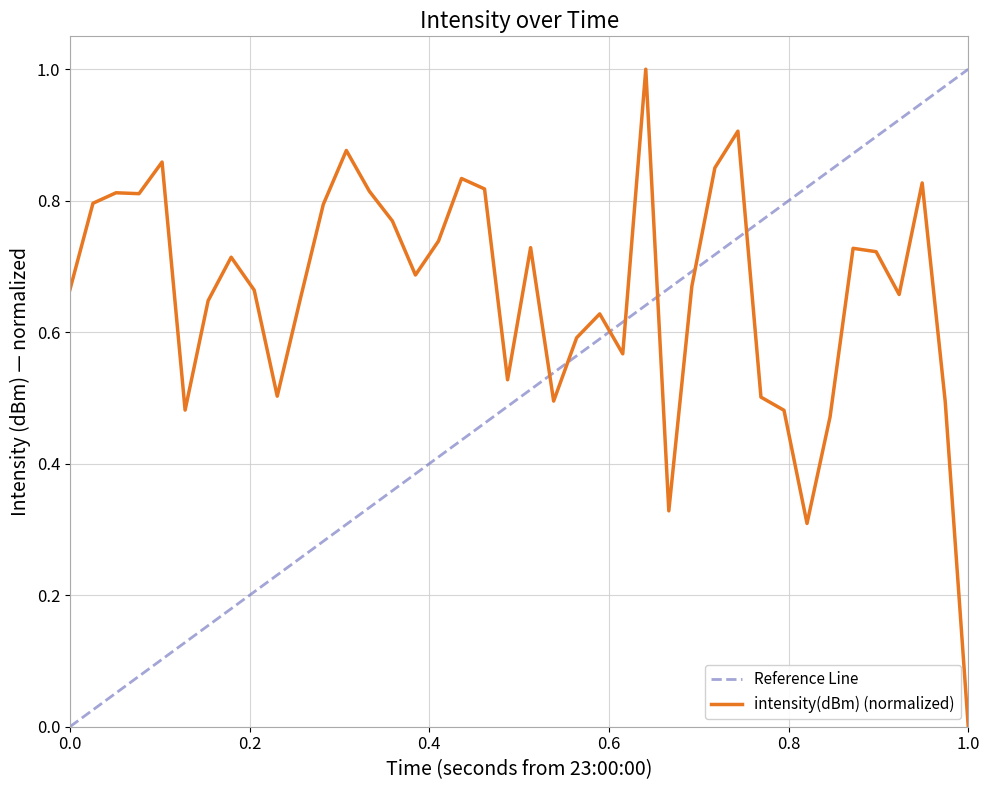

True or false: there are more than 0 points higher than both neighbors.

True